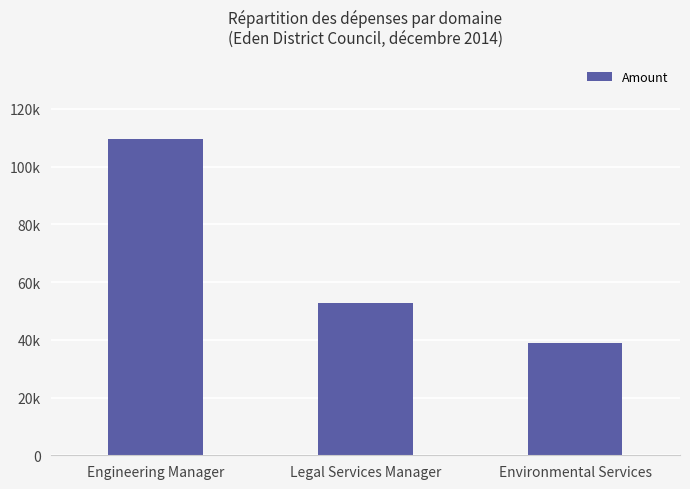

Rank the categories by value from highest to lowest.

Engineering Manager, Legal Services Manager, Environmental Services